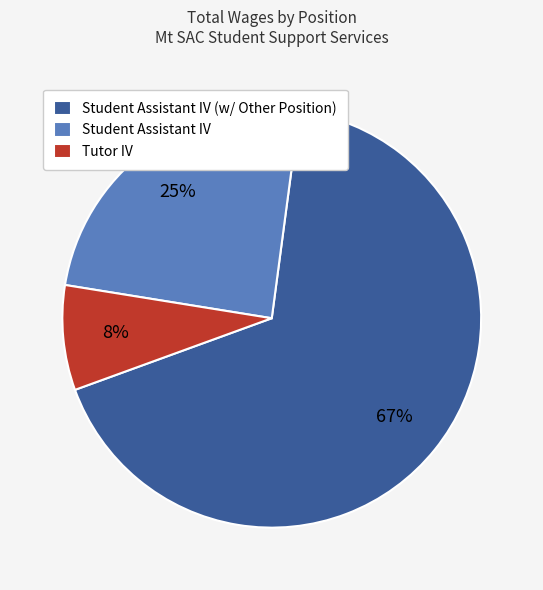

To the nearest percent, what portion does Student Assistant IV represent?

25%